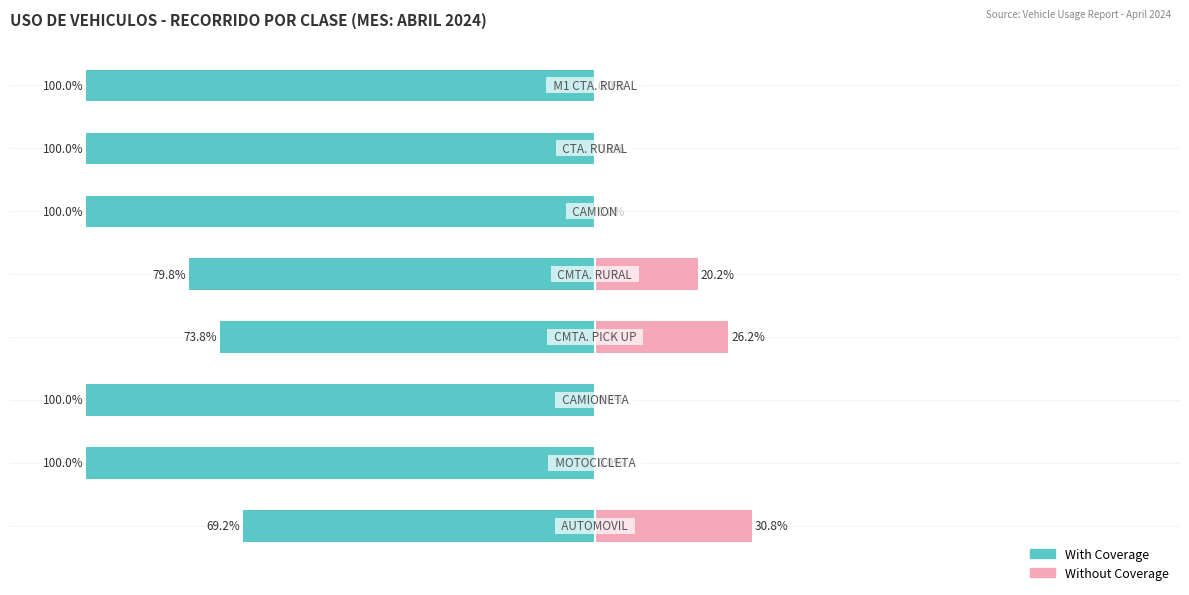

What is the difference between the highest and lowest values at 100?

100.0